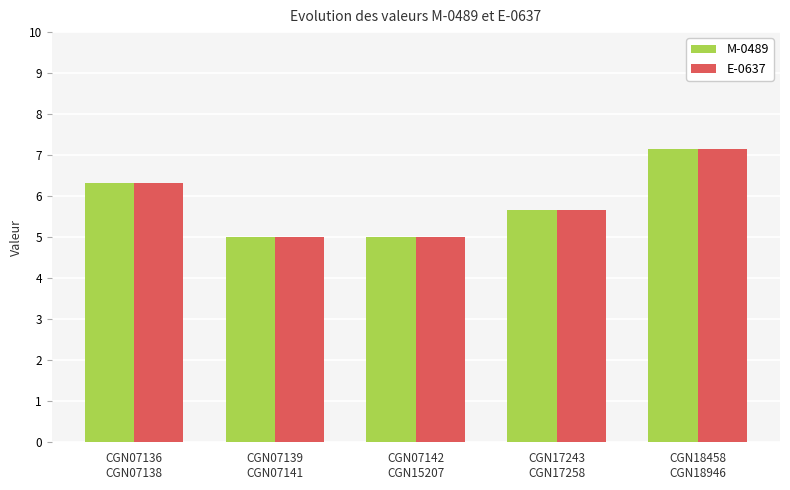

What is the minimum value for M-0489?

5.0